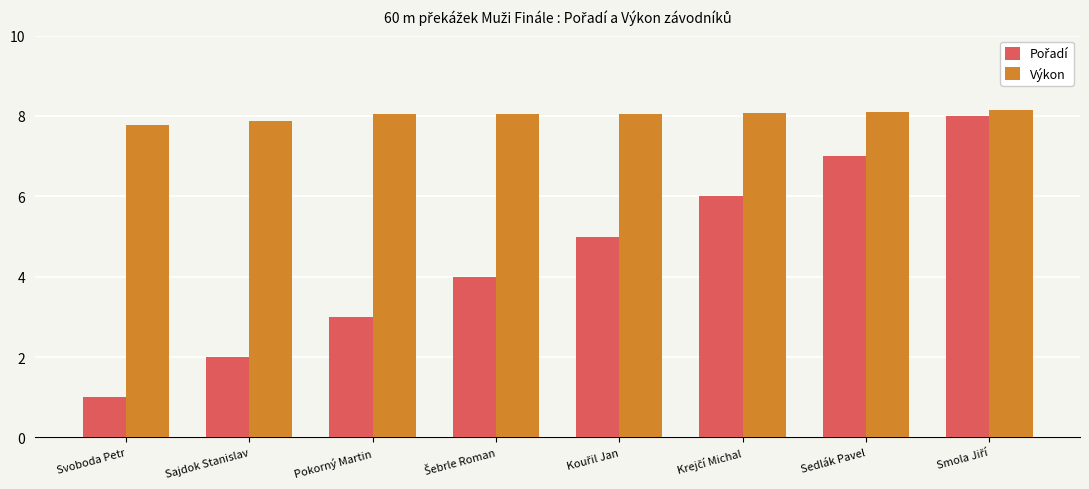

What is the spread (max minus min) of values at Pokorný Martin?

5.1